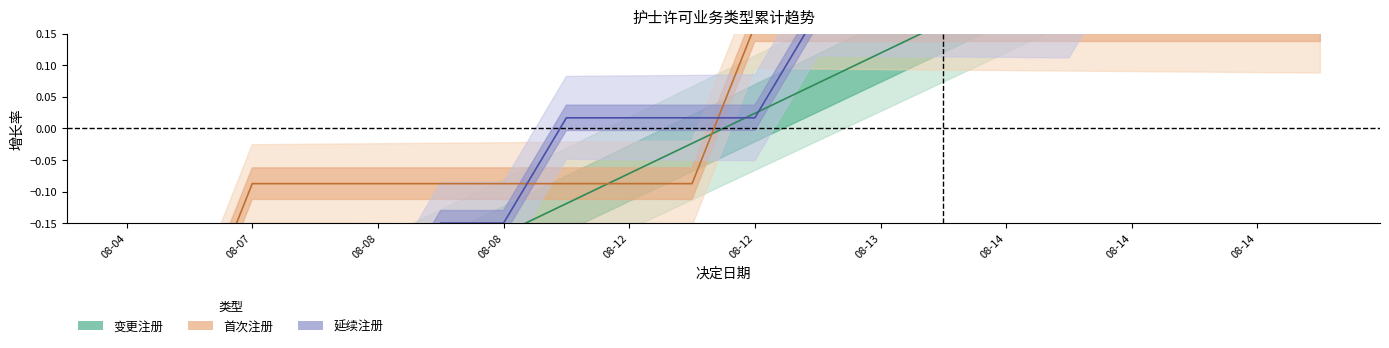

At how many categories does at least one series exceed 0?

13